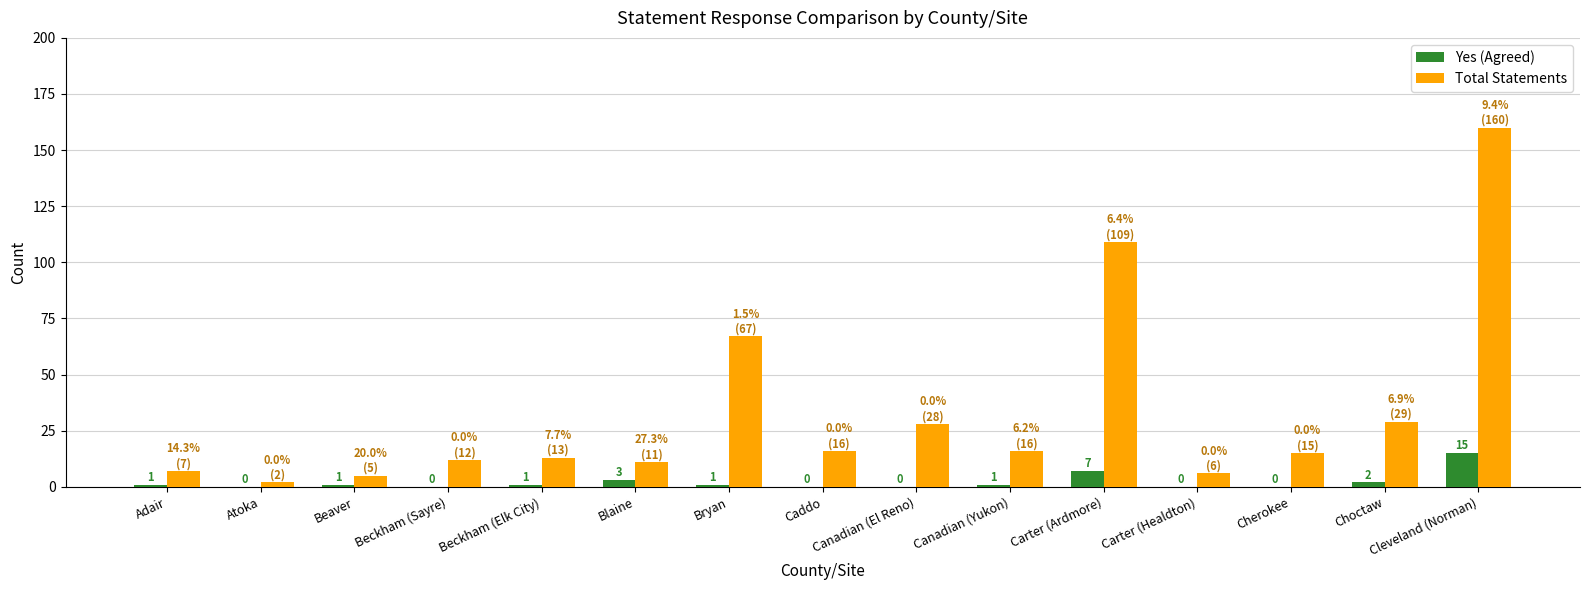

Is the value of Total Statements at Blaine greater than the value of Yes (Agreed) at Carter (Healdton)?

Yes